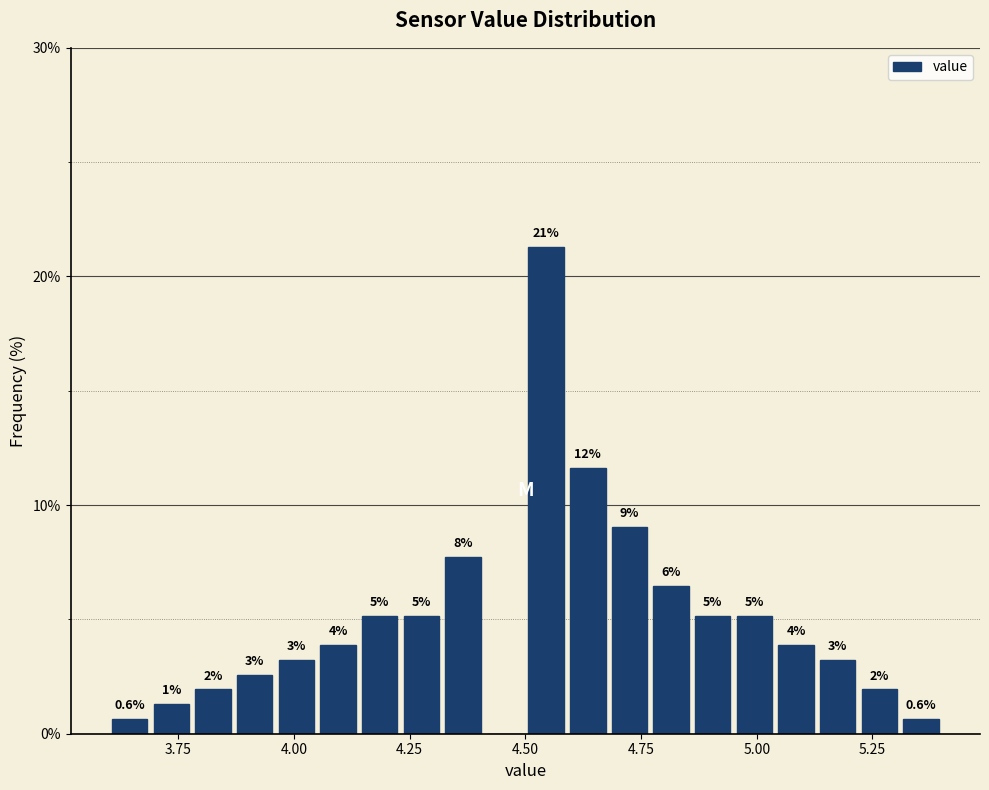

Around what value on the x-axis is the tallest bar? Give the approximate position of its centre, as read against the axis.

4.55